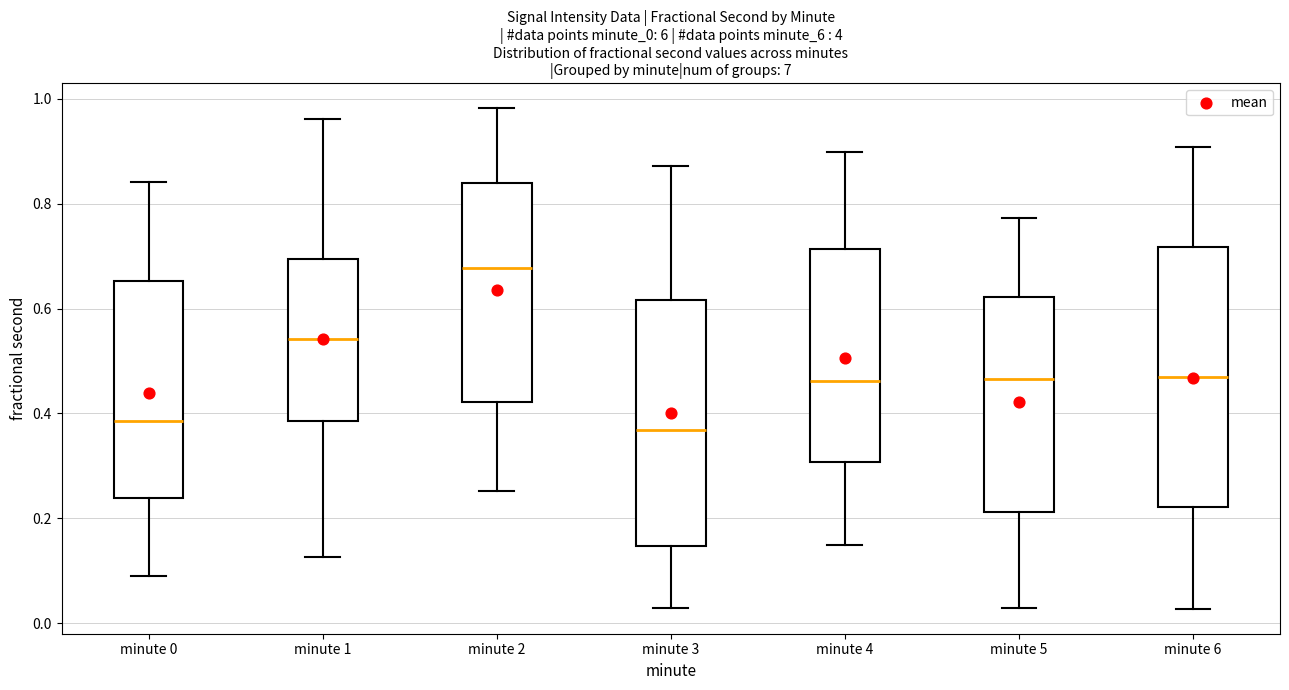

Reading left to right, transcribe this box plot: for each box, give where its median line is, the range the box spans, and where its two whiskers end, as read against the y-axis. The values are not printed on the chart, so give them approximately, as read against the axis.

minute 0: median 0.38, box 0.24 to 0.66, whiskers 0.08 to 0.84
minute 1: median 0.54, box 0.38 to 0.70, whiskers 0.12 to 0.96
minute 2: median 0.68, box 0.42 to 0.84, whiskers 0.26 to 0.98
minute 3: median 0.36, box 0.14 to 0.62, whiskers 0.02 to 0.88
minute 4: median 0.46, box 0.30 to 0.72, whiskers 0.16 to 0.90
minute 5: median 0.46, box 0.22 to 0.62, whiskers 0.04 to 0.78
minute 6: median 0.46, box 0.22 to 0.72, whiskers 0.02 to 0.90